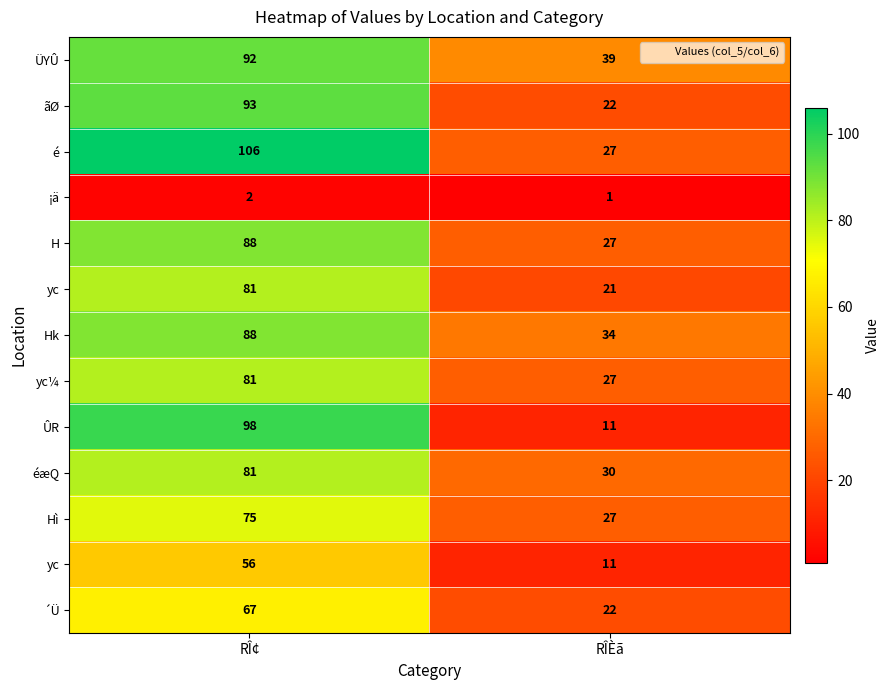

At which category is the sum across all series the highest?

RÎ¢